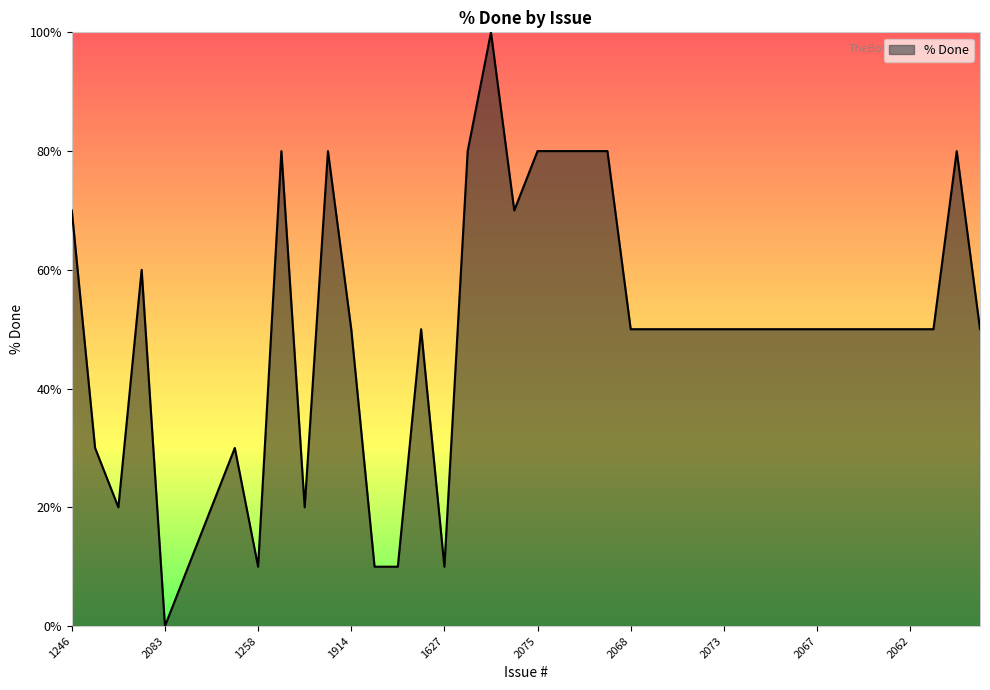

How many lines are shown in the chart?

1